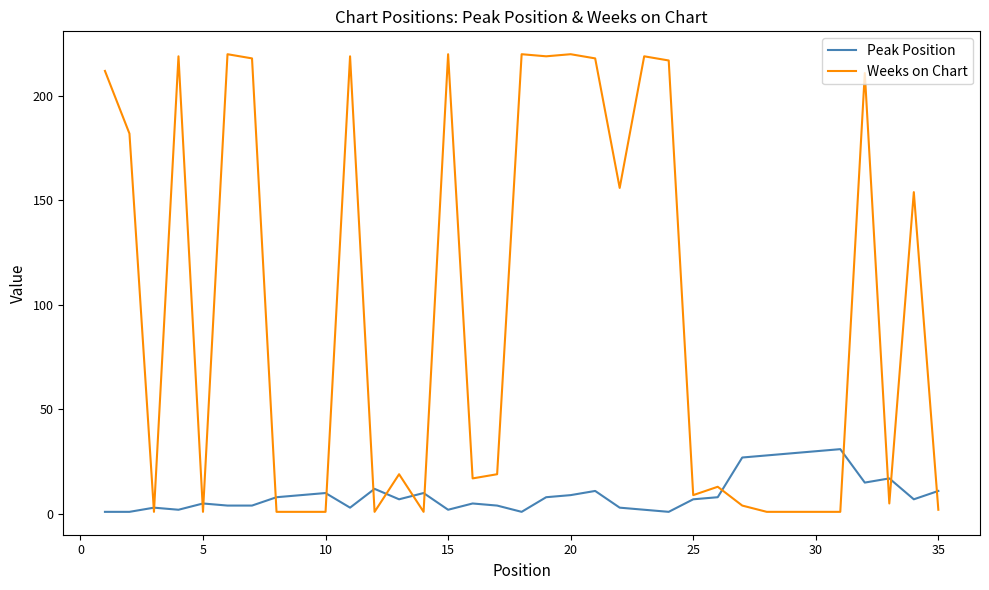

Which series has the widest spread of values?

Weeks on Chart